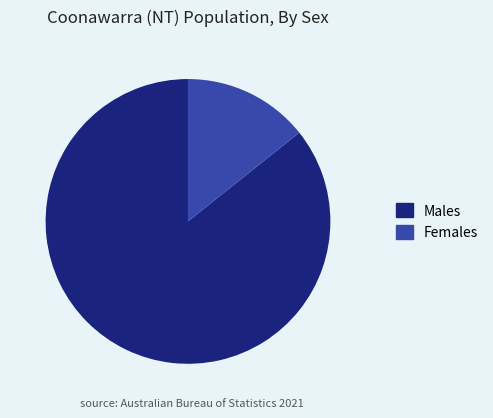

Approximately how many times larger is the value at Males compared to Females?

6.0